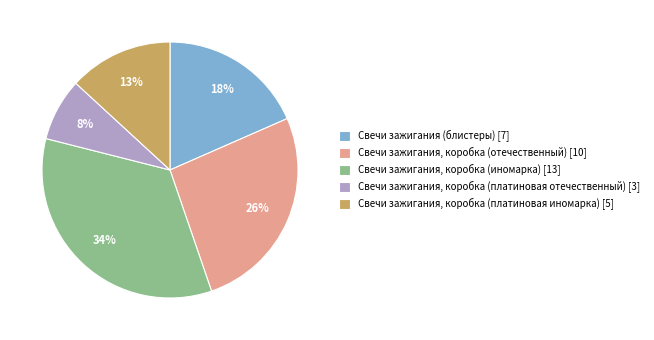

To the nearest percent, what is the combined percentage of Свечи зажигания, коробка (иномарка) and Свечи зажигания, коробка (отечественный)?

61%